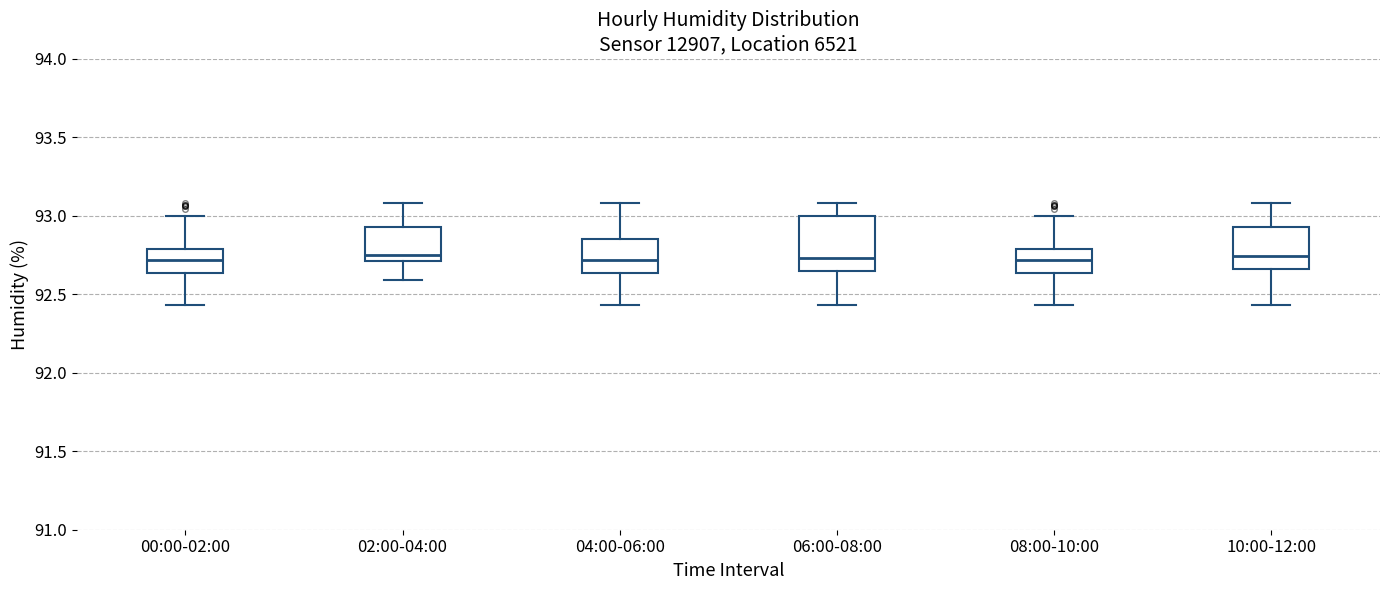

Comparing the boxes themselves (not the whiskers), which one is the tallest?

06:00-08:00